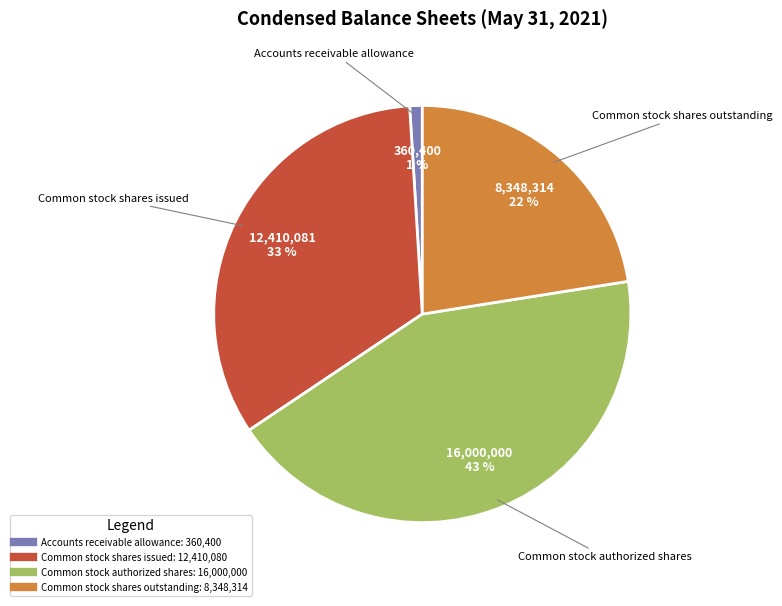

Which slice is the smallest?

Accounts receivable allowance